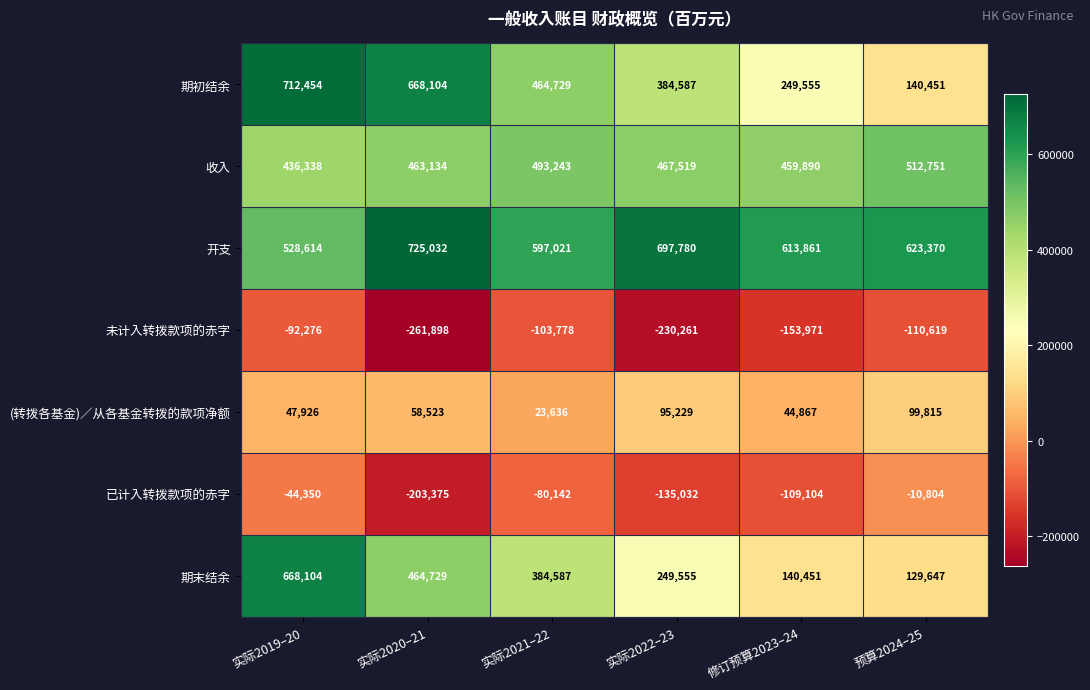

Count the number of categories in the chart.

6